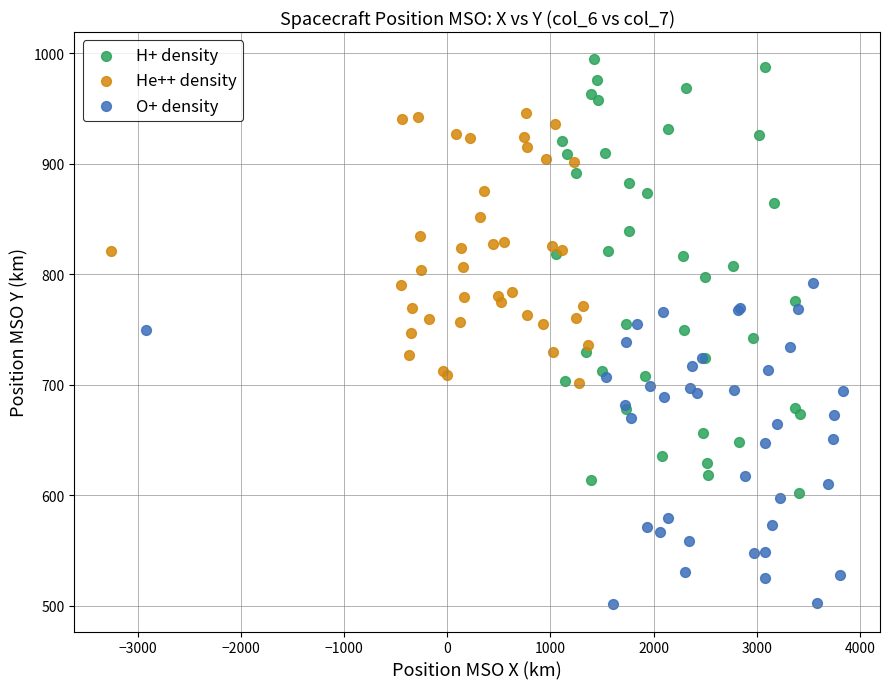

Which series contains the lowest Y value?

O+ density